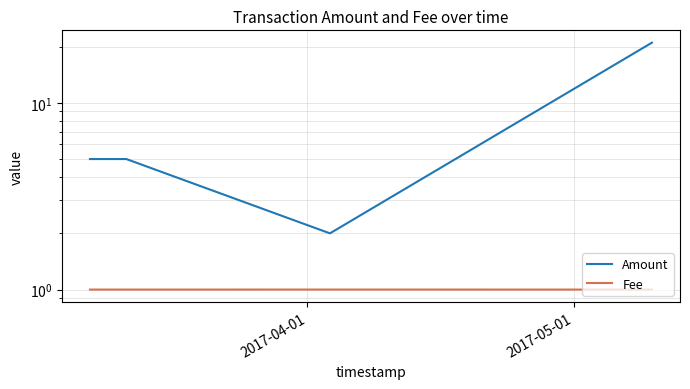

How many Fee values are between 1 and 2?

6